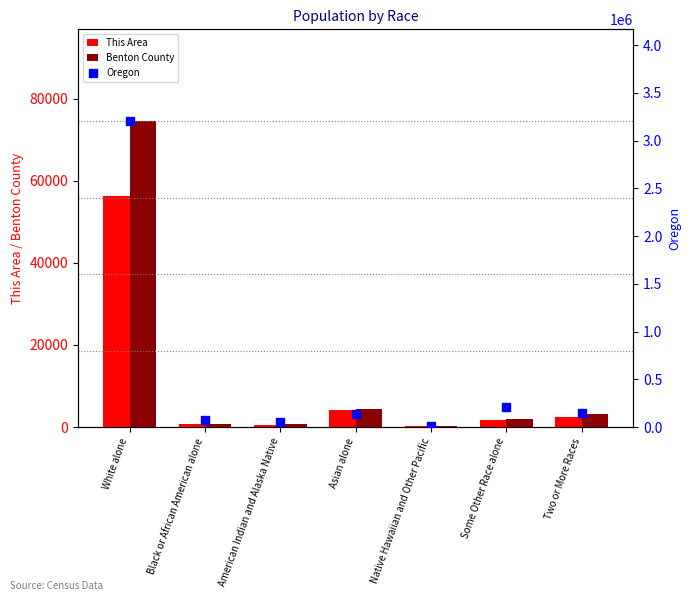

What are all the series names shown in the legend?

This Area, Benton County, Oregon